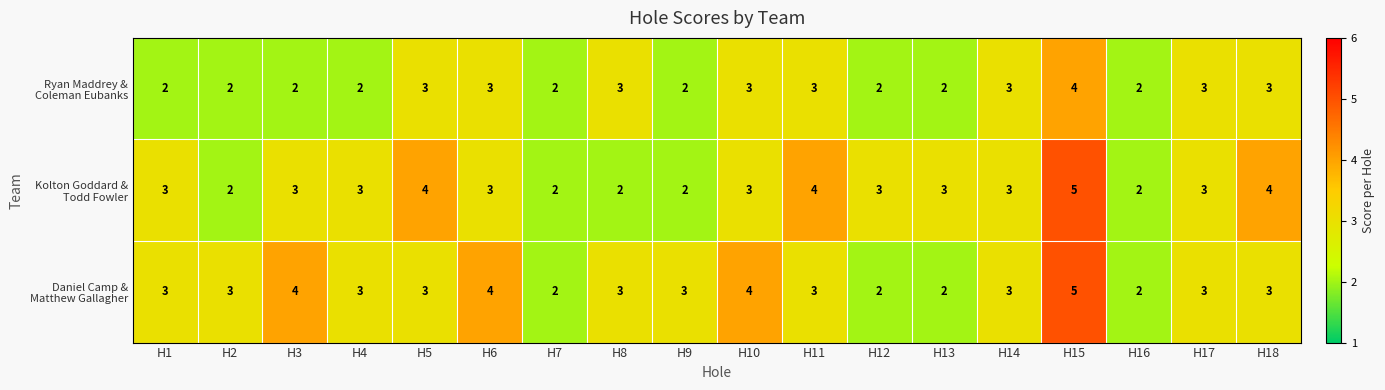

Which label corresponds to the largest value in the chart?

H15